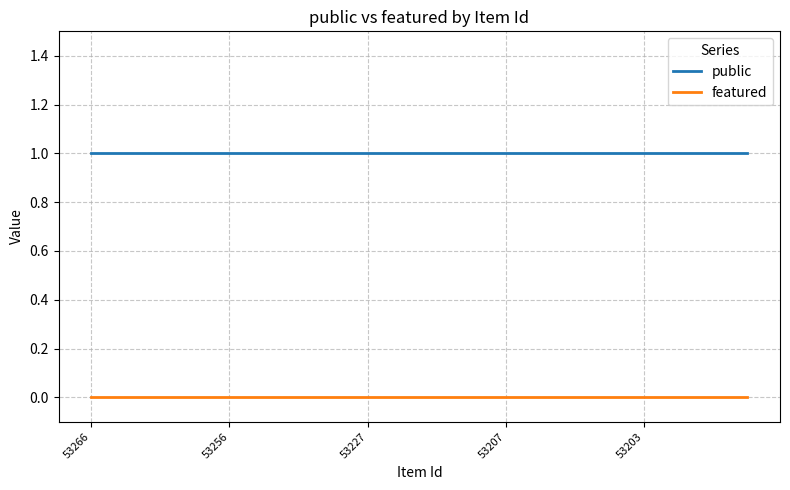

True or false: featured and public intersect in this chart.

False